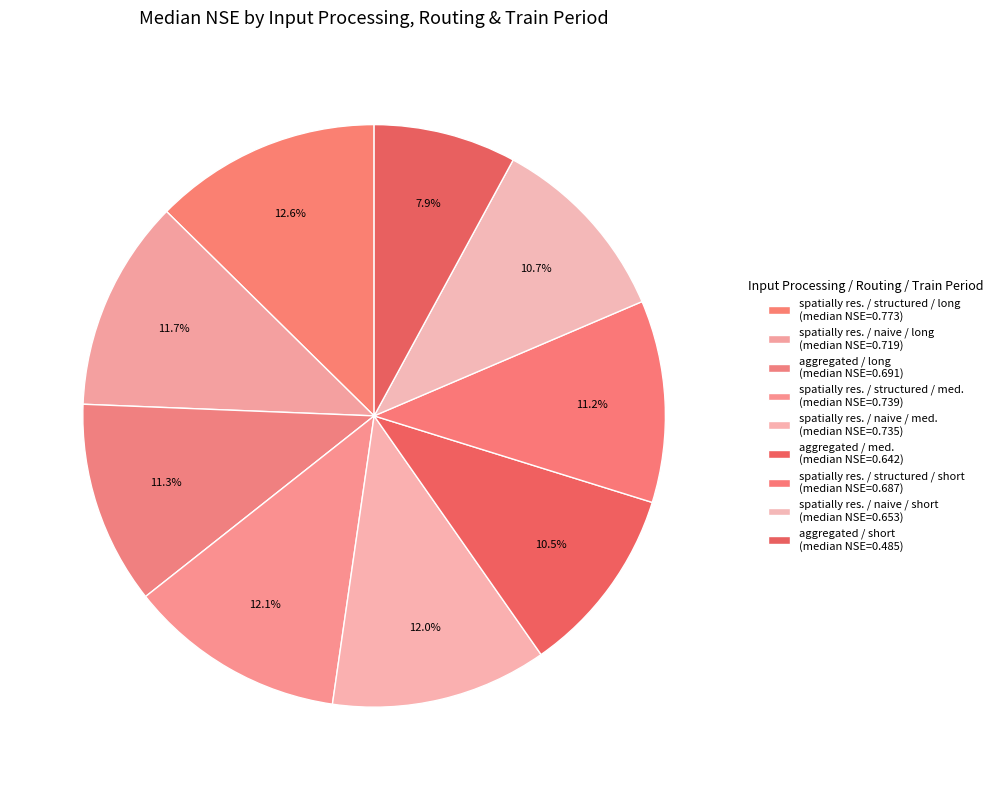

Does aggregated / med. account for over 50% of the chart?

No